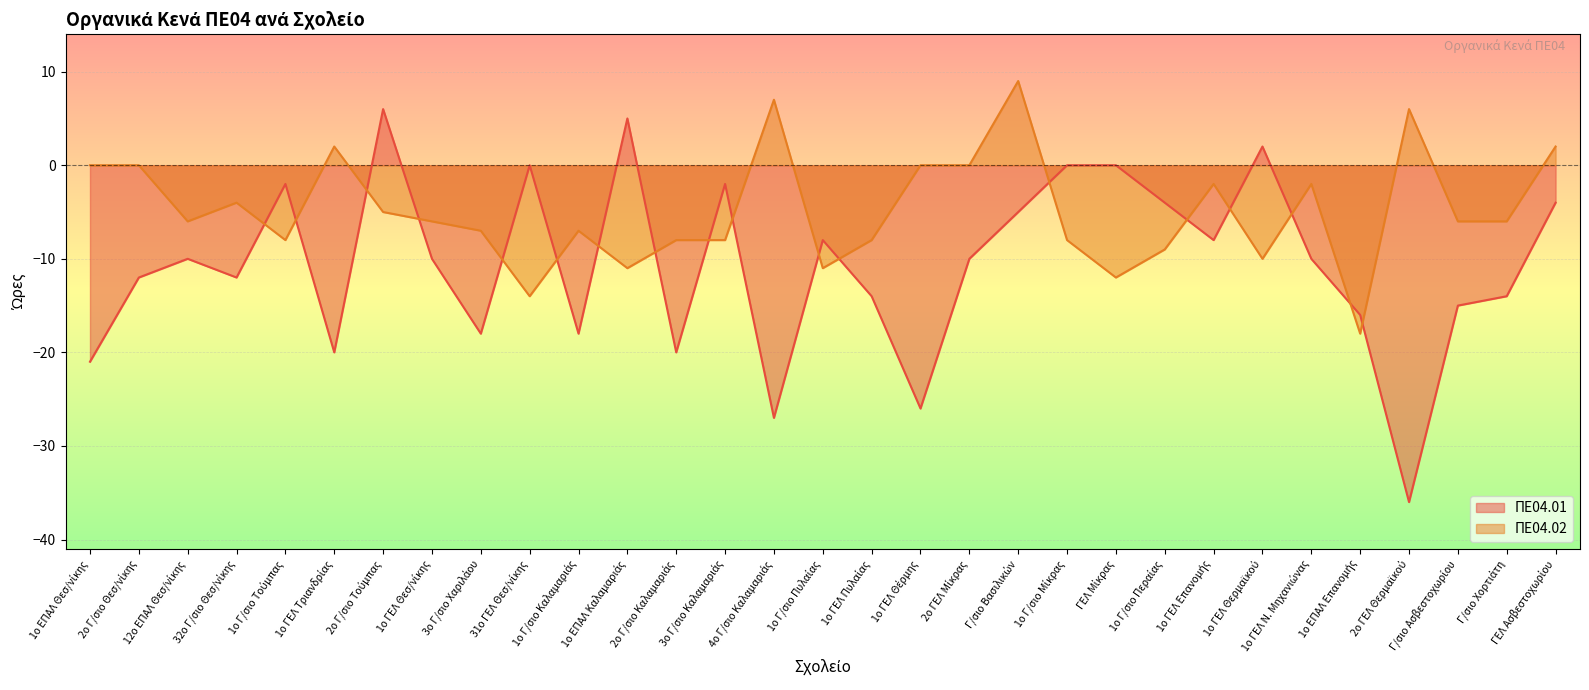

In ΠΕ04.01, how many points are higher than both neighbors (excluding endpoints)?

8